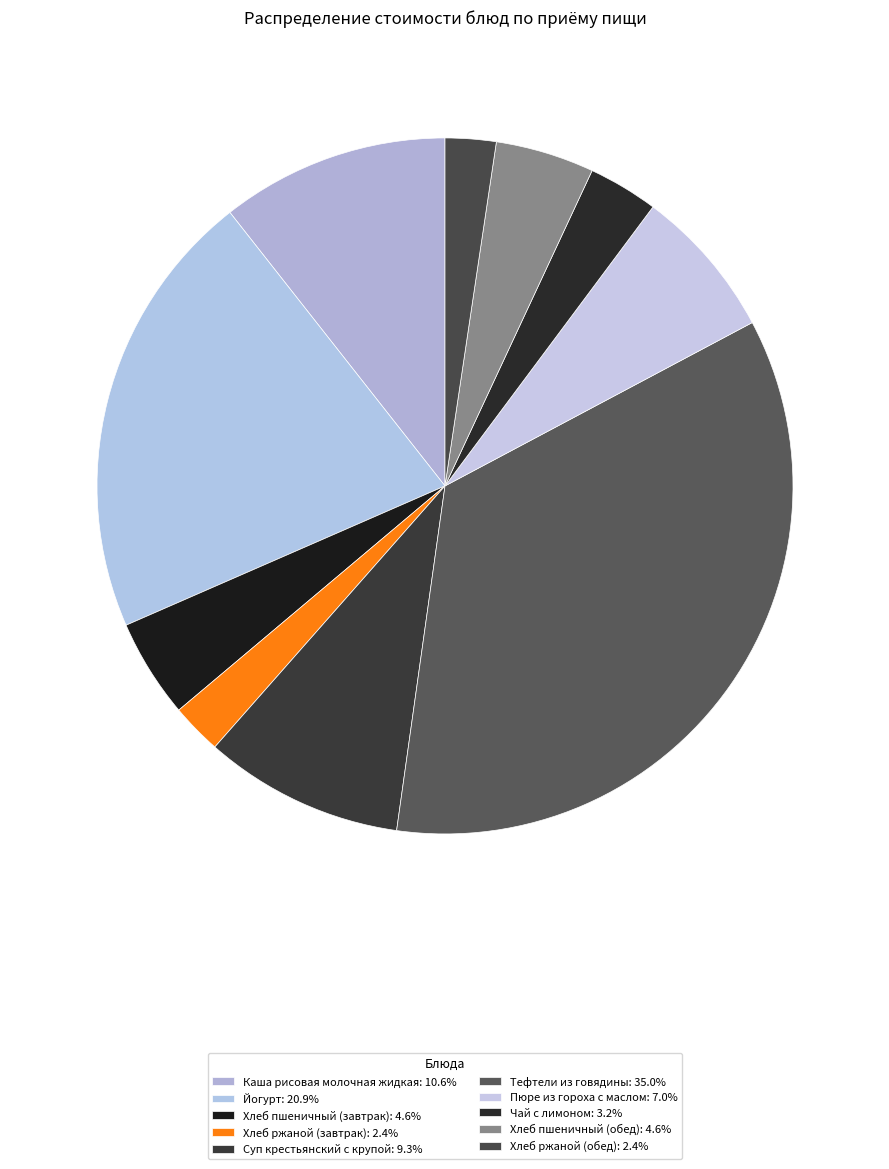

Approximately how many times larger is the value at Тефтели из говядины compared to Суп крестьянский с крупой?

3.8